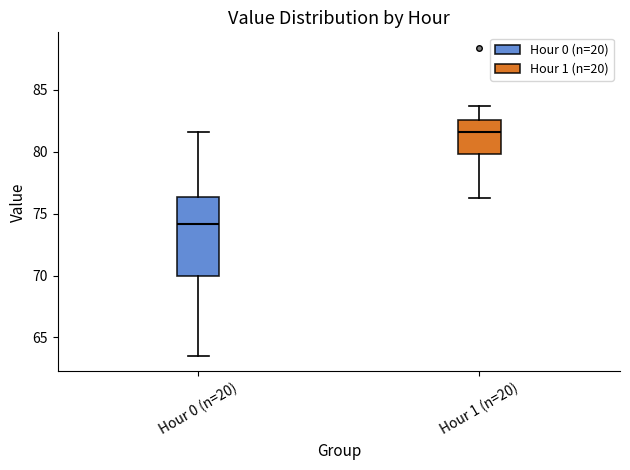

Comparing the boxes themselves (not the whiskers), which one is the tallest?

Hour 0 (n=20)